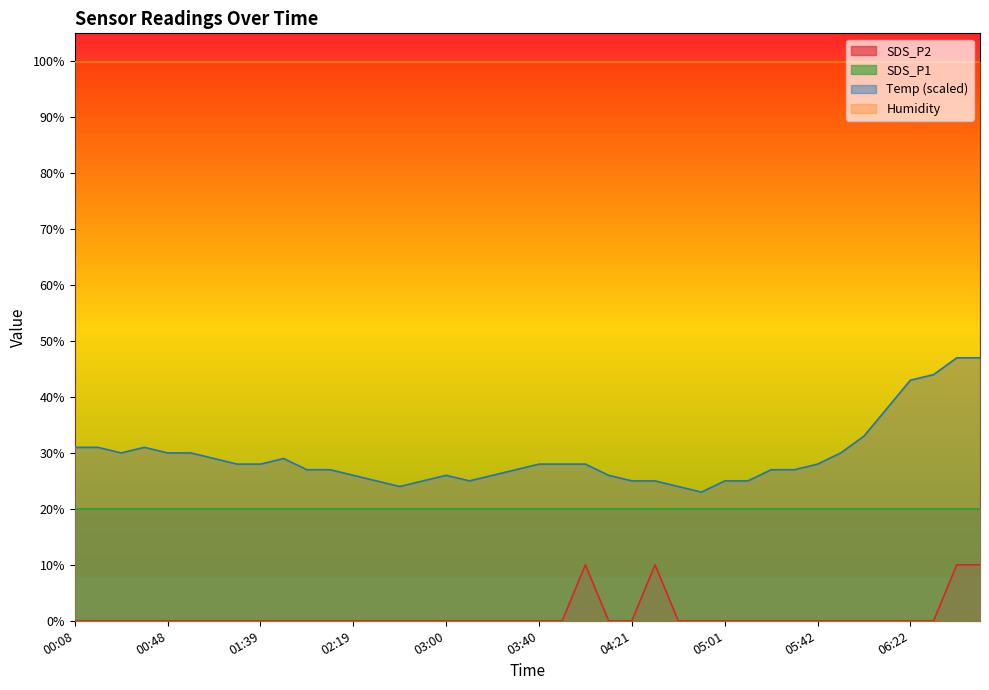

Does the chart have visible grid lines?

No